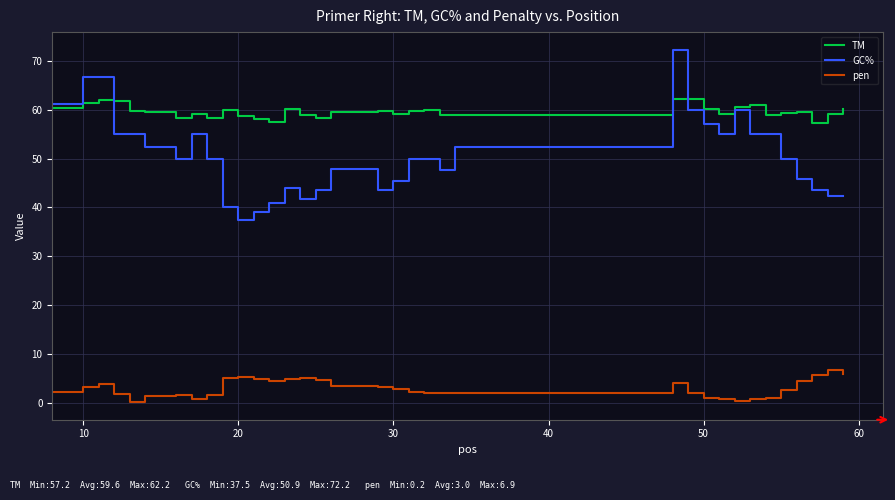

List the series in order of their peak value, lowest first.

pen, TM, GC%